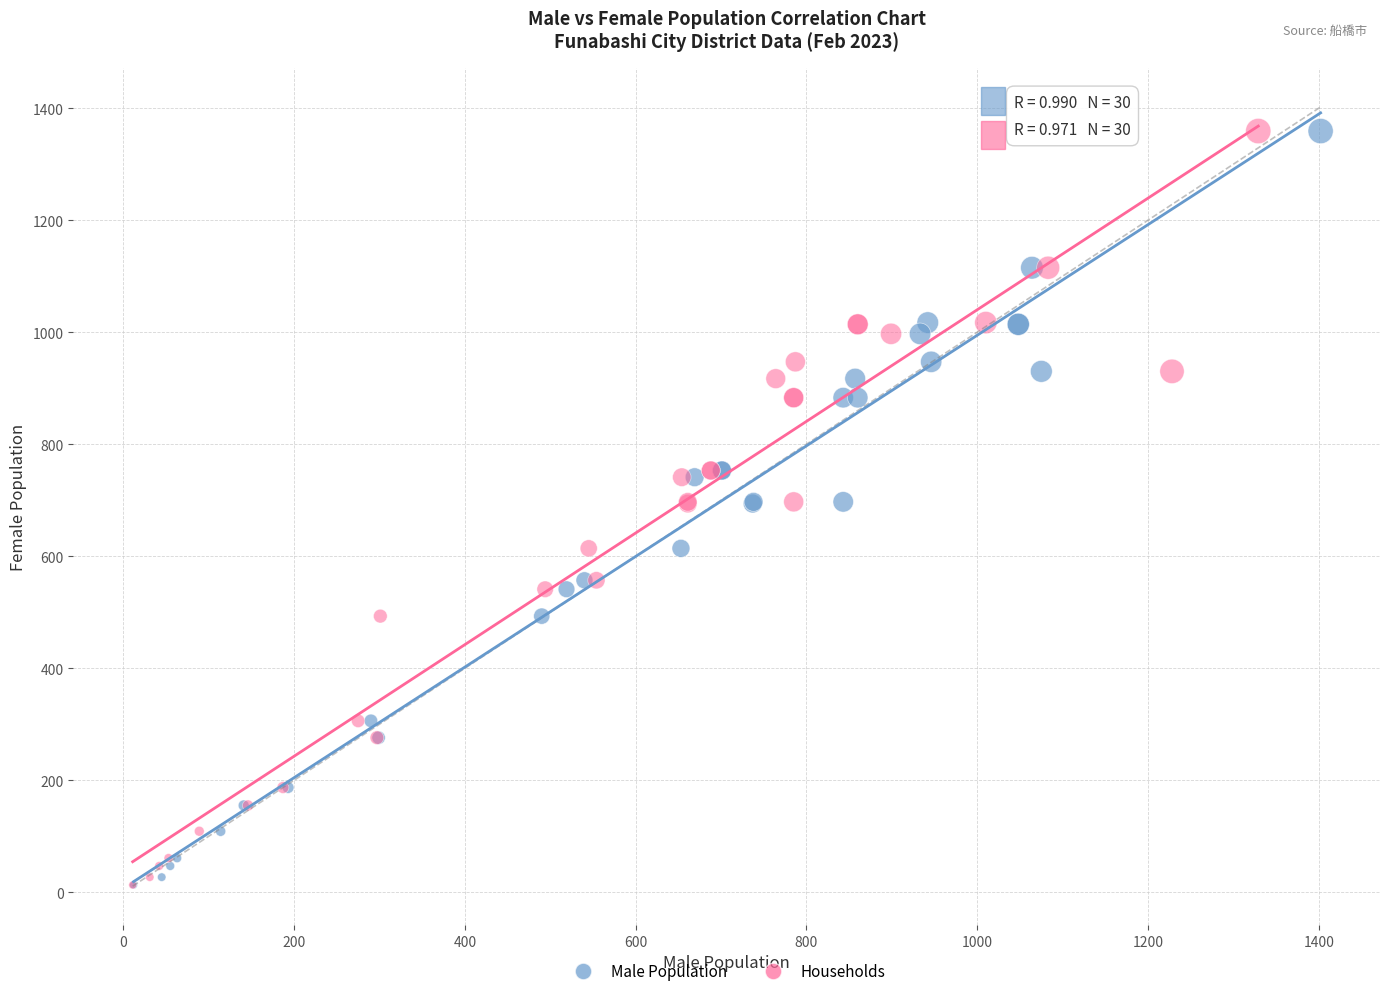

What are all the series names shown in the legend?

Male Population, Households